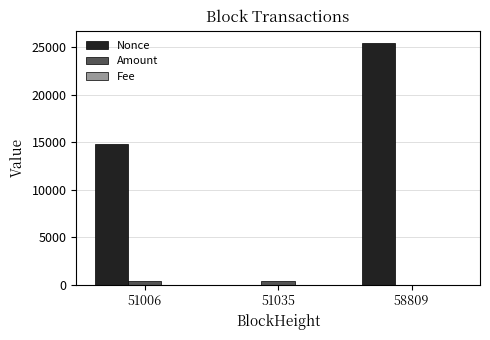

True or false: Nonce has a value of 10347.8 at 51035.

False